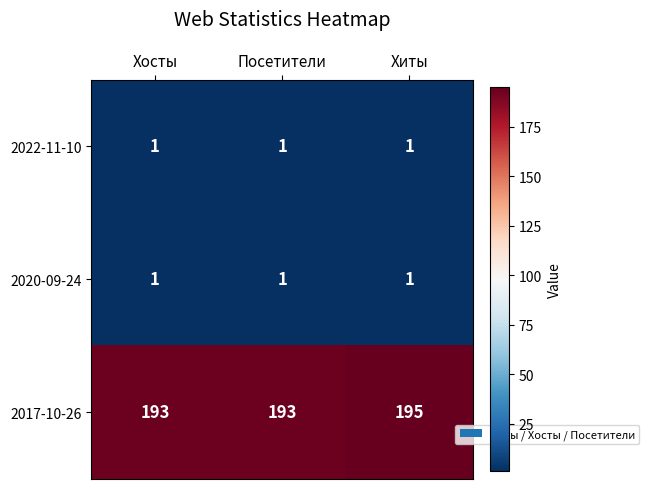

The value of 2022-11-10 at Хиты is 2. True or false?

False